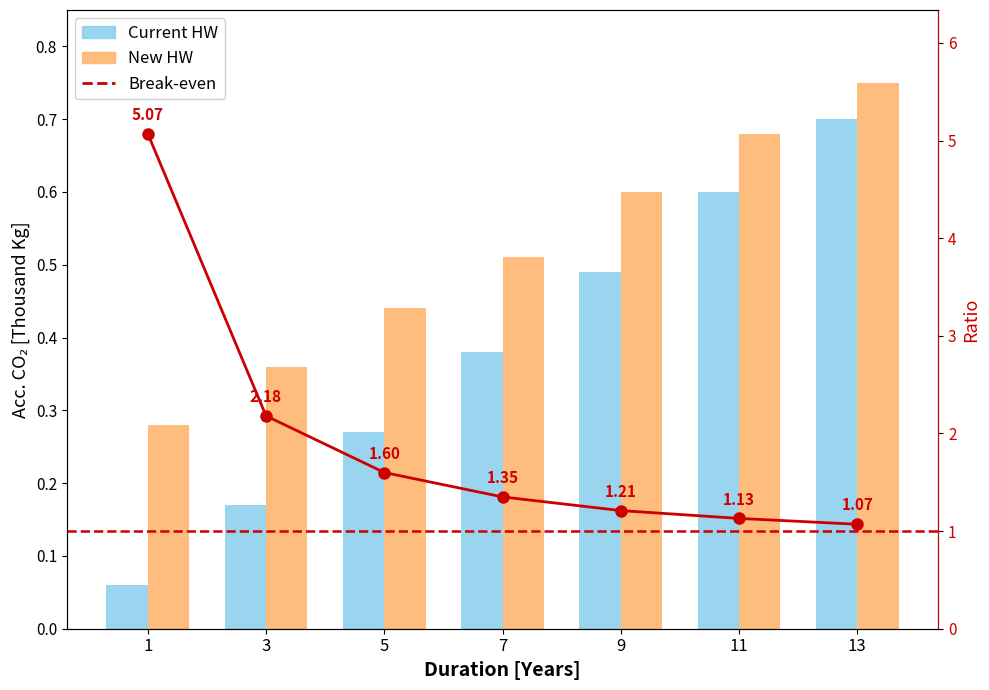

Reading left to right, list all the values displayed in this chart.

Current HW: 1=0.1	3=0.2	5=0.3	7=0.4	9=0.5	11=0.6	13=0.7
New HW: 1=0.3	3=0.4	5=0.4	7=0.5	9=0.6	11=0.7	13=0.8
Break-even: 1=5.1	3=2.2	5=1.6	7=1.4	9=1.2	11=1.1	13=1.1